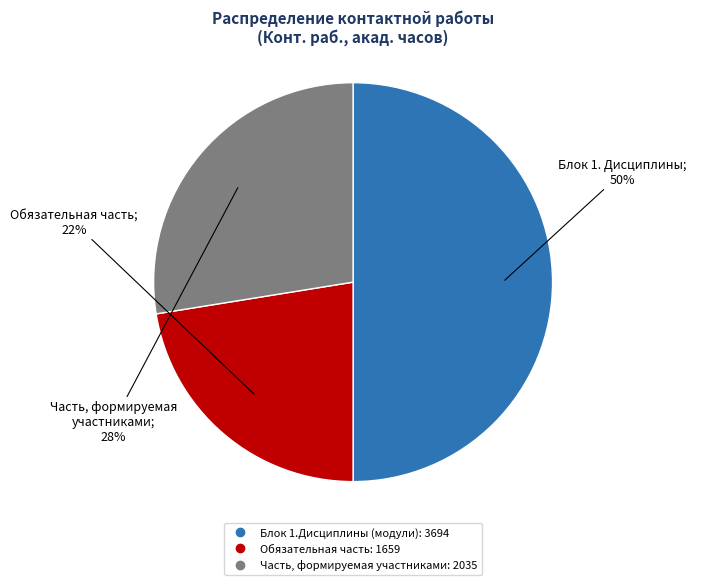

Is Обязательная часть the majority of the pie?

No